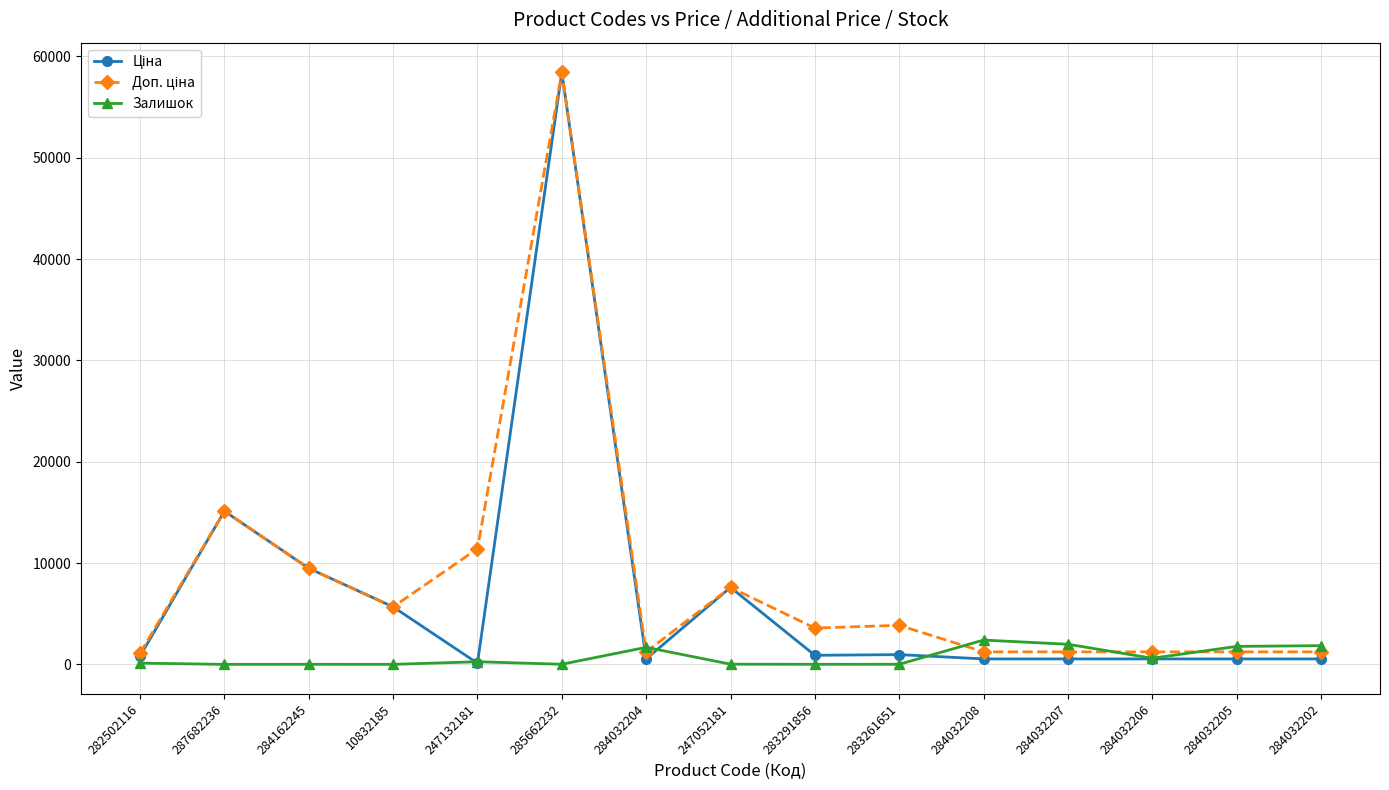

Does the chart display data point markers on the line(s)?

Yes